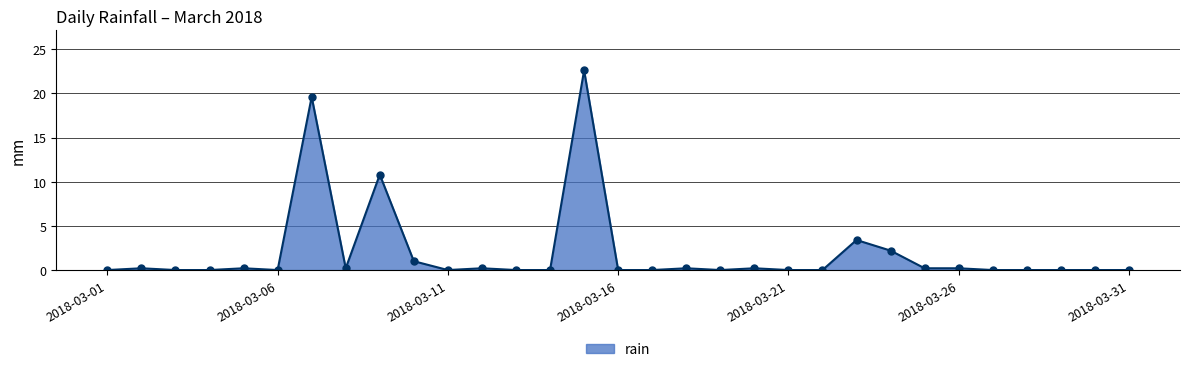

What is the maximum value shown in the chart?

22.6